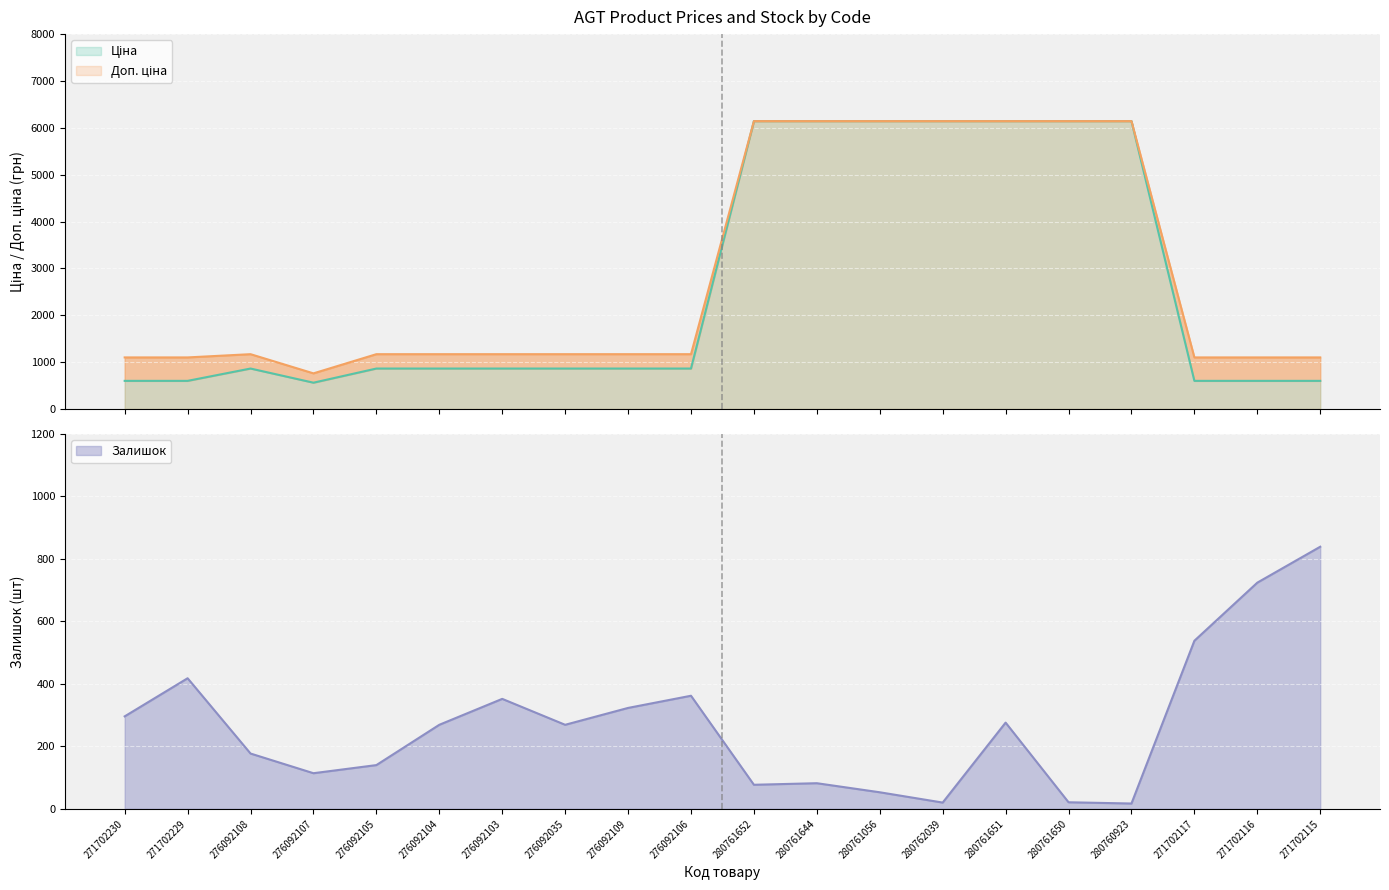

The value of Залишок at 280761644 is 112.9. True or false?

False